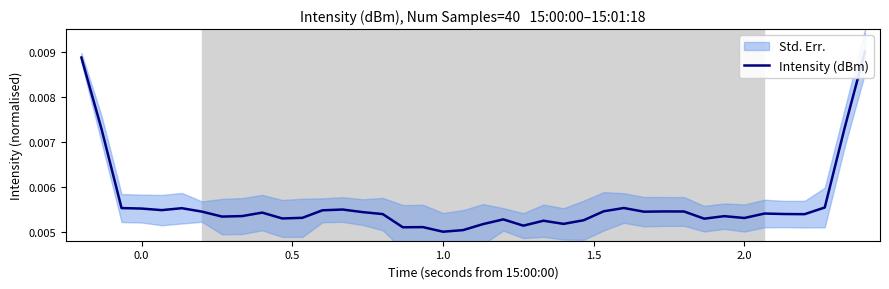

How many interior local peaks (higher than both neighbors) does the data have?

10